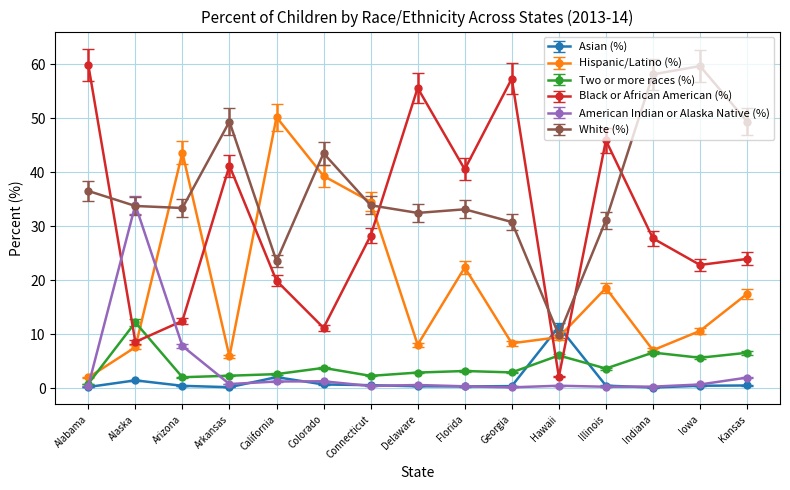

True or false: Black or African American (%) has more than 2 interior local peaks.

True